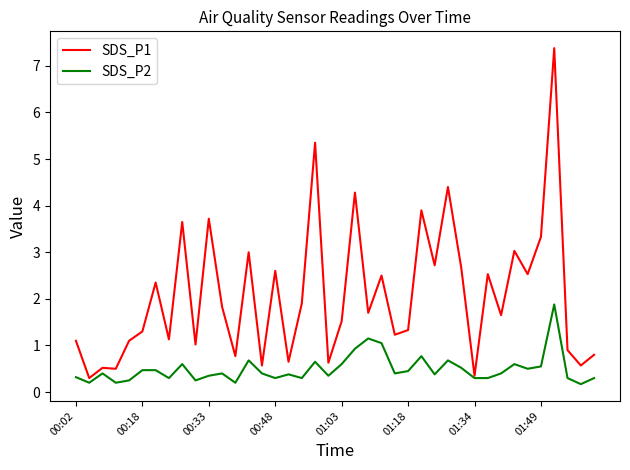

What is the greatest value displayed?

7.4